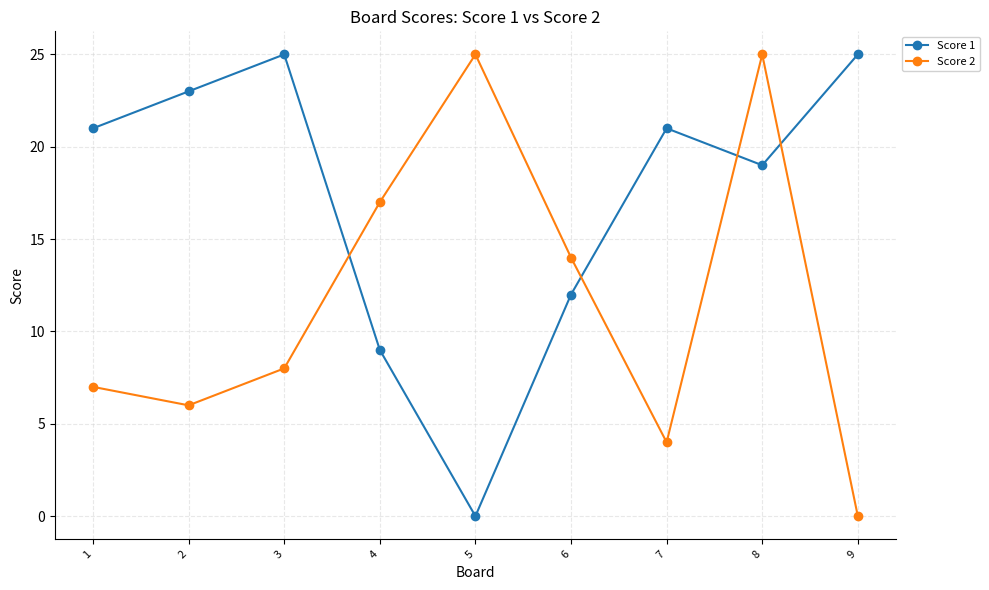

How many positive values does the Score 2 series have?

8